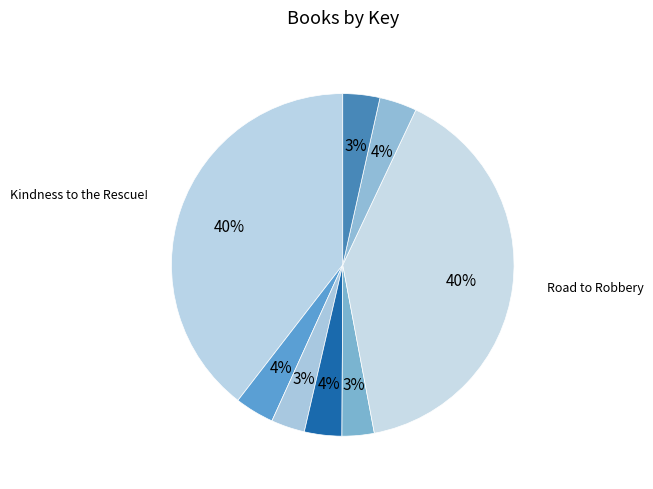

To the nearest percent, what is the average slice percentage?

12%